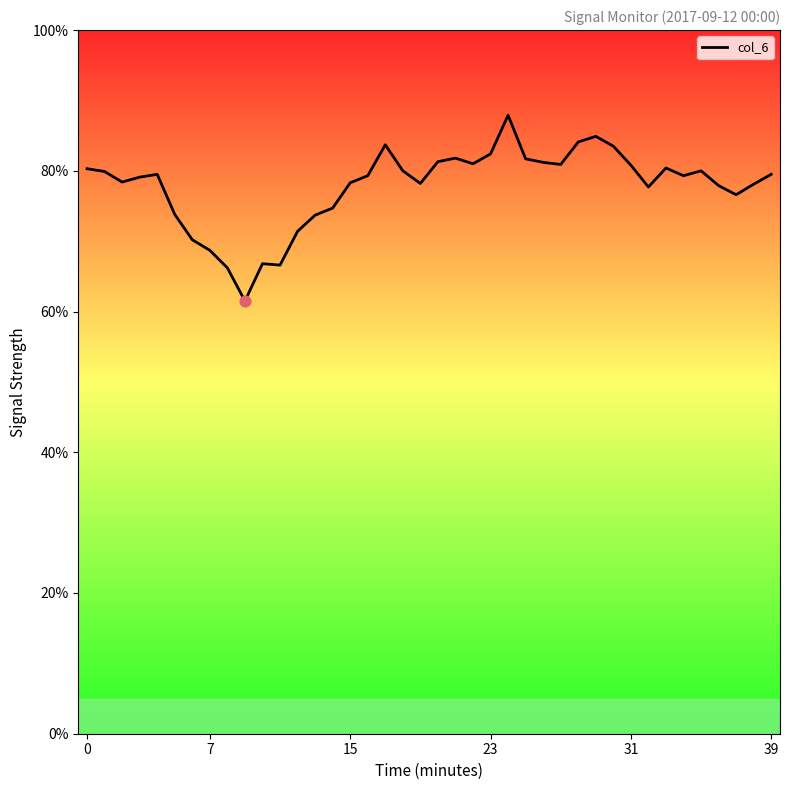

What is the difference between the maximum and minimum values?

26.4